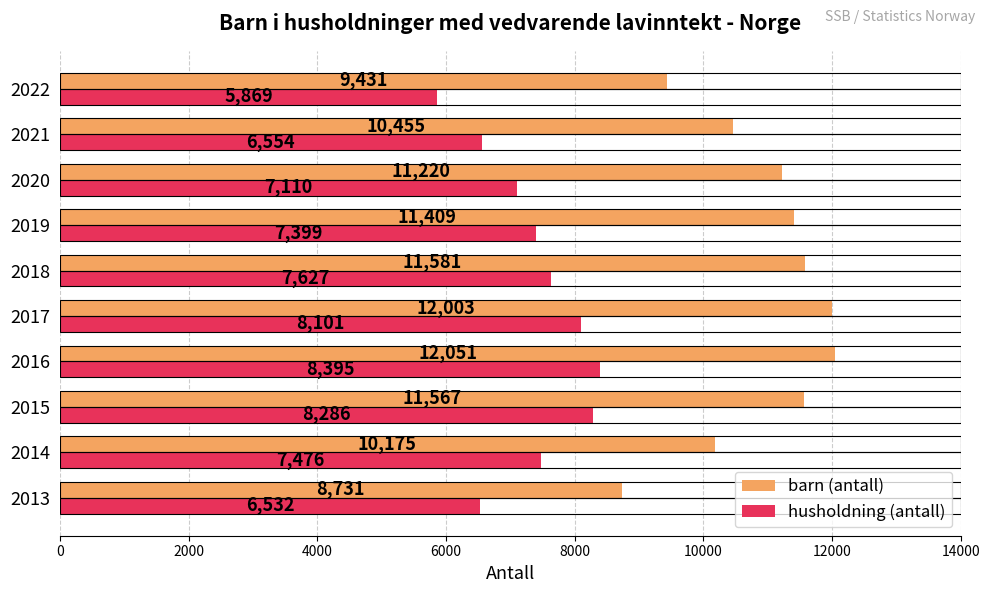

At which category is the sum across all series the highest?

2016